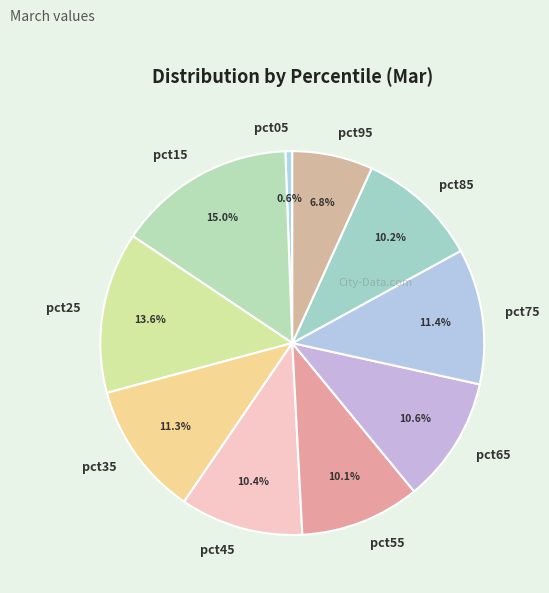

Does pct85 account for over 50% of the chart?

No